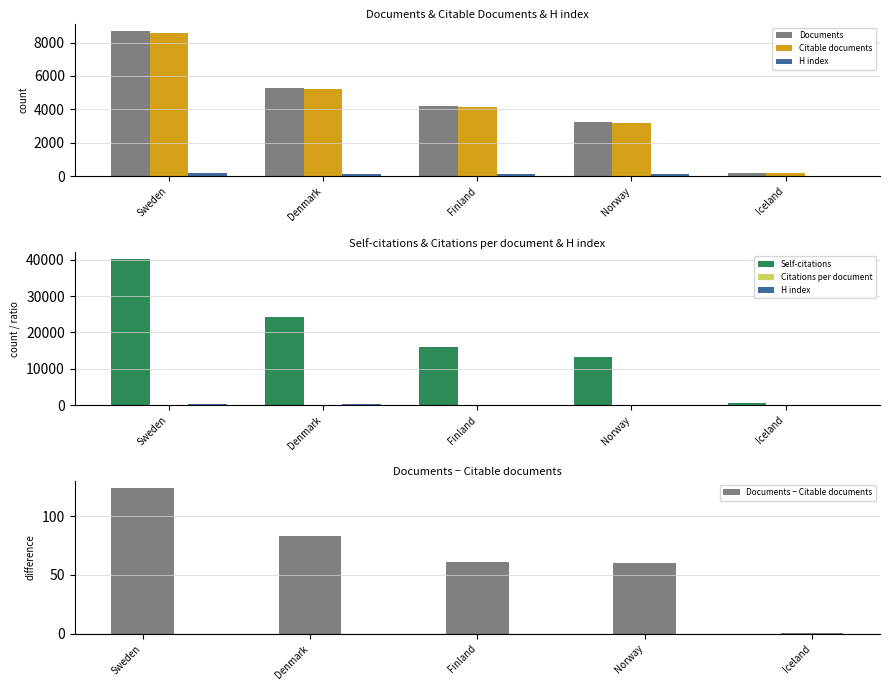

At which label is Self-citations closest to 20350?

Denmark